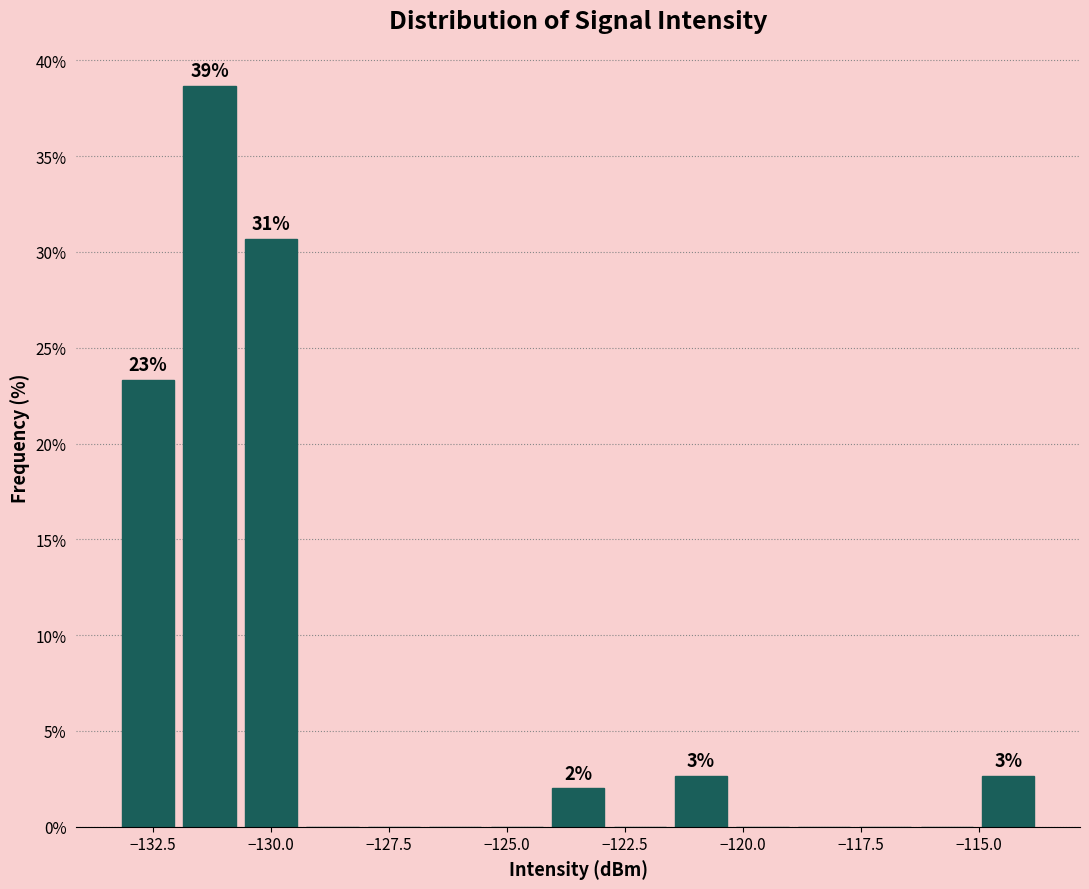

Around what value on the x-axis is the tallest bar? Give the approximate position of its centre, as read against the axis.

-131.5